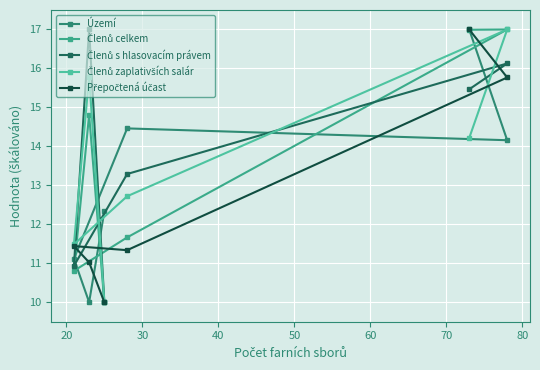

What is the value of the Členů s hlasovacím právem point at the 2nd from the left?

17.0